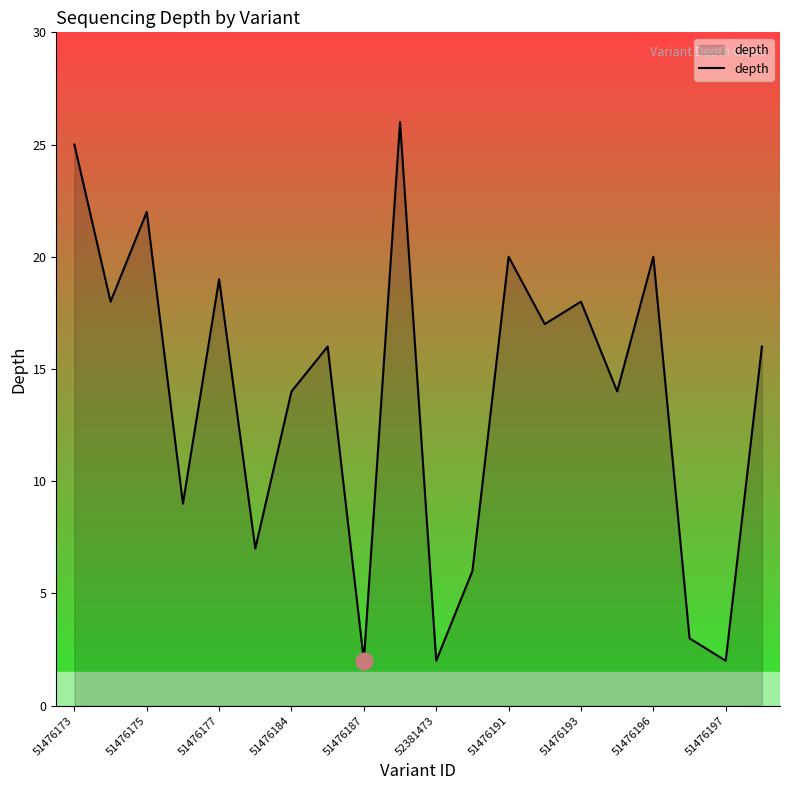

Reading left to right, list all the values displayed in this chart.

25	18	22	9	19	7	14	16	2	26	2	6	20	17	18	14	20	3	2	16